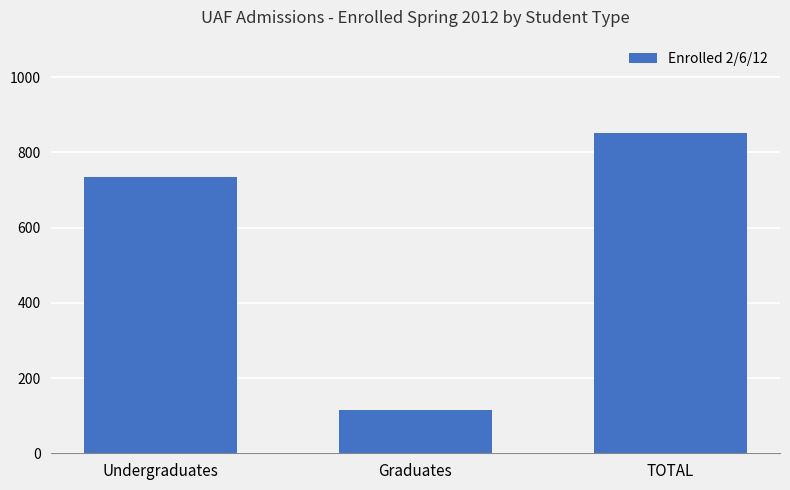

Reading left to right, list all the values displayed in this chart.

736	115	851